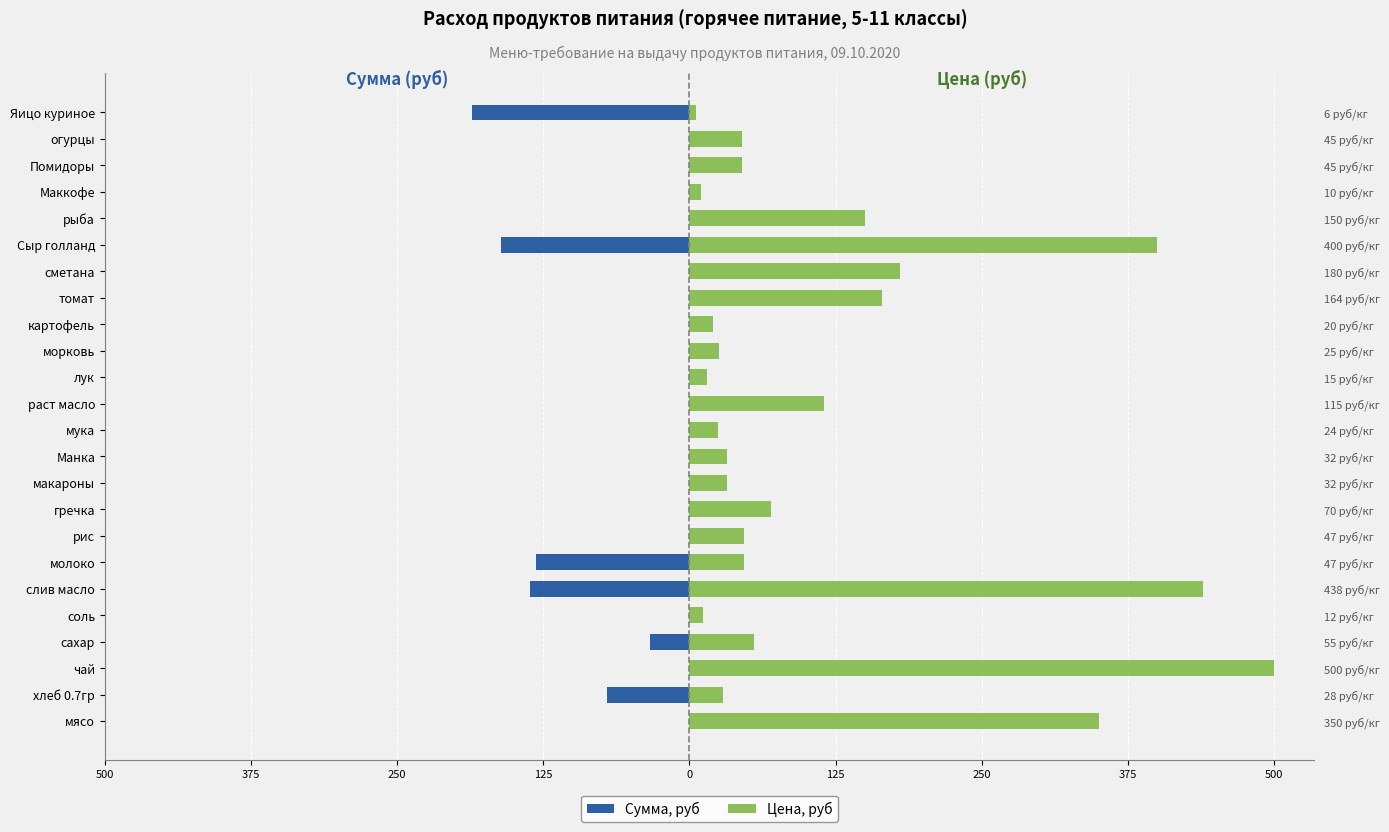

What is the maximum value for Цена, руб?

500.0